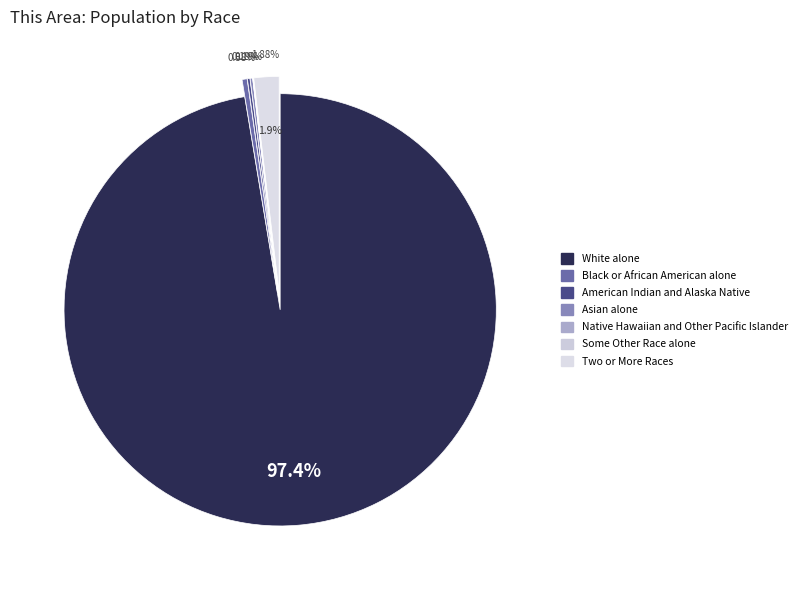

What is the majority slice?

White alone